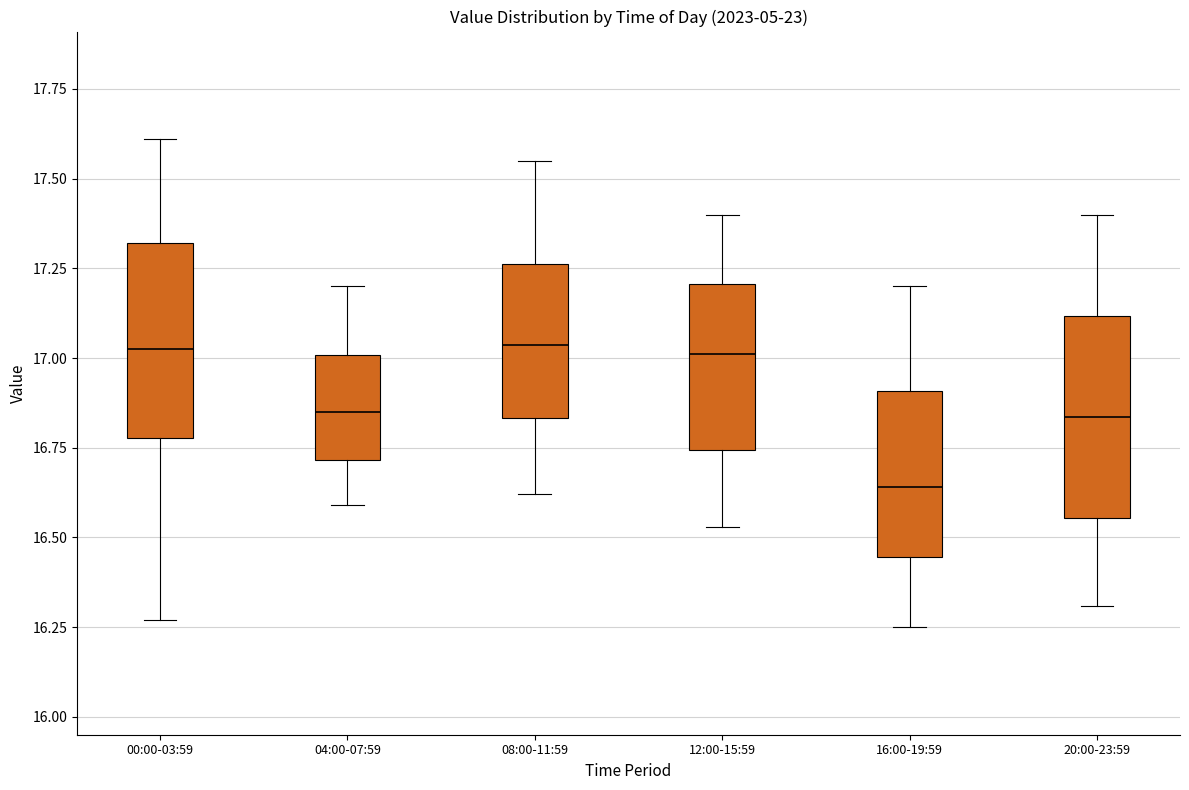

Reading left to right, read every box against the y-axis: the position of its median line, the range the box covers, and the ends of its whiskers. The values are not printed on the chart, so give them approximately, as read against the axis.

00:00-03:59: median 17.05, box 16.80 to 17.30, whiskers 16.25 to 17.60
04:00-07:59: median 16.85, box 16.70 to 17.00, whiskers 16.60 to 17.20
08:00-11:59: median 17.05, box 16.85 to 17.25, whiskers 16.60 to 17.55
12:00-15:59: median 17.00, box 16.75 to 17.20, whiskers 16.55 to 17.40
16:00-19:59: median 16.65, box 16.45 to 16.90, whiskers 16.25 to 17.20
20:00-23:59: median 16.85, box 16.55 to 17.10, whiskers 16.30 to 17.40